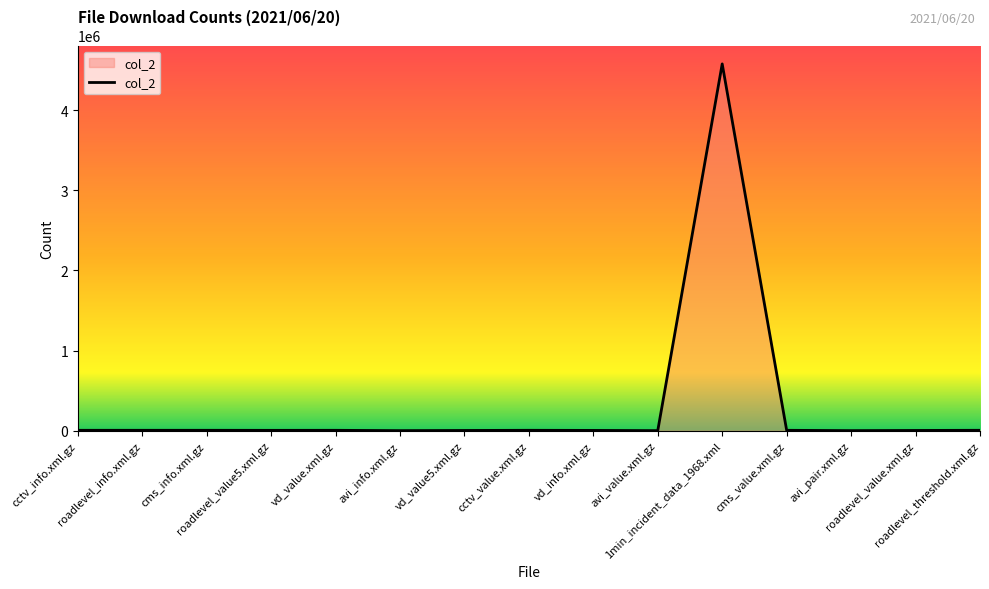

What is the sum of the values at cms_value.xml.gz and avi_value.xml.gz?

7004